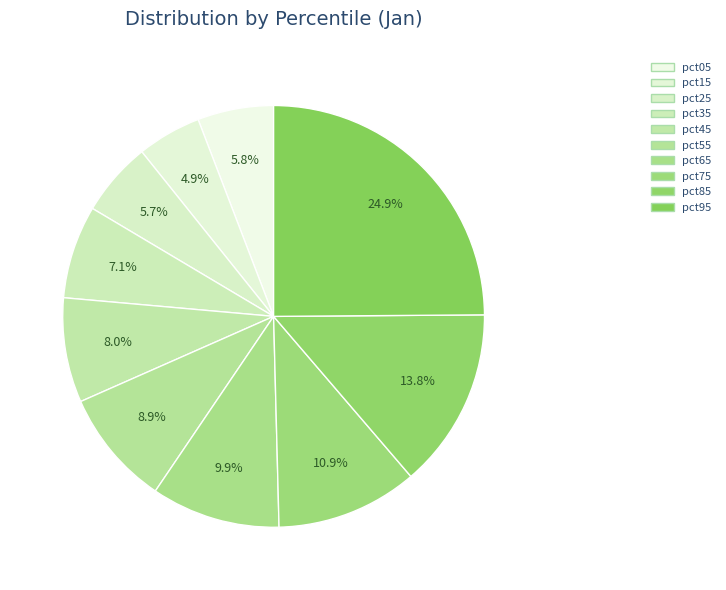

Between pct85 and pct15, which is larger?

pct85